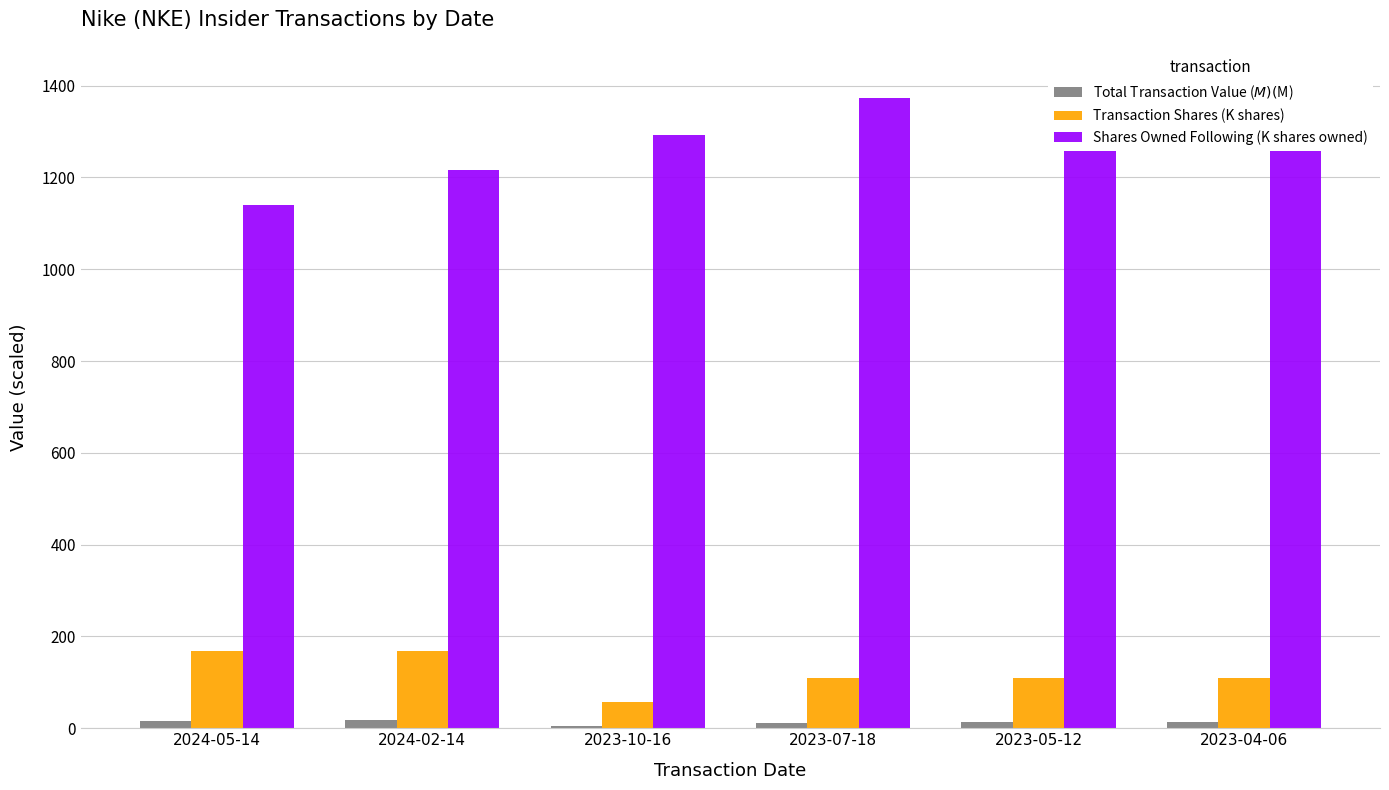

What is the sum of all Transaction Shares (K shares) values?

724.8